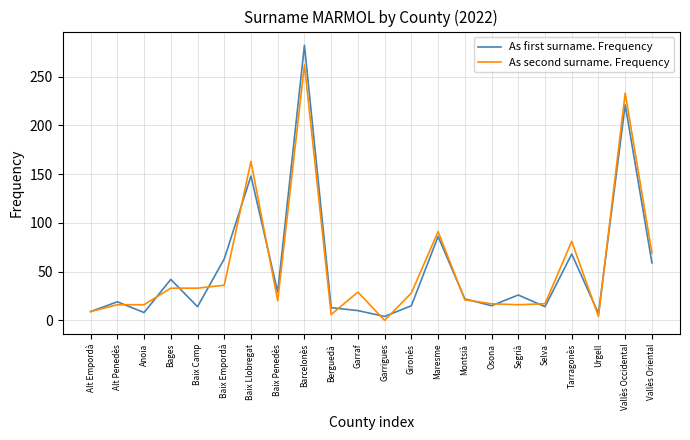

What position from the right is Bages?

19